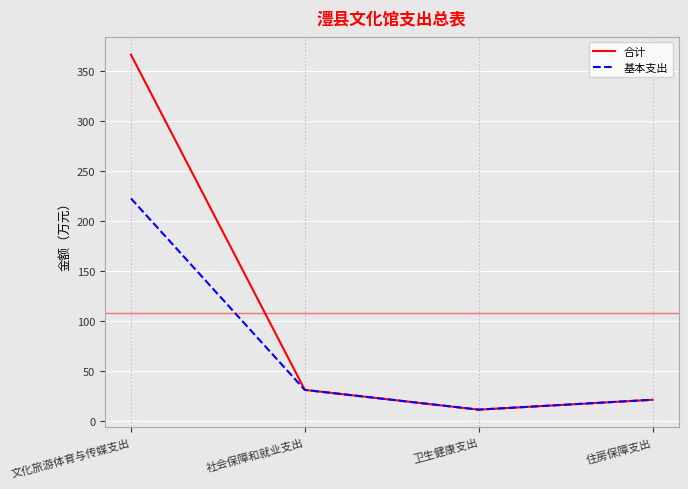

Is this an area chart (filled region under the line)?

No